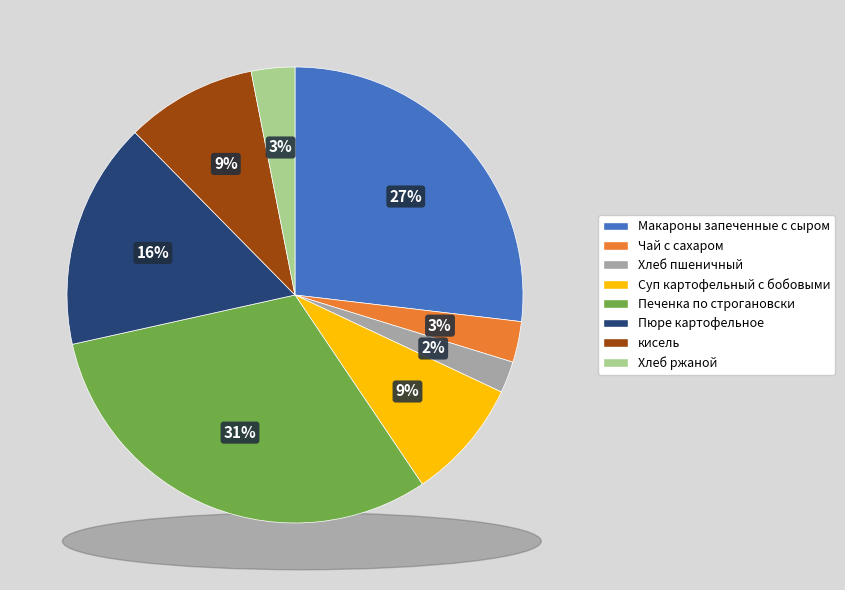

To the nearest percent, what percentage of the pie is Макароны запеченные с сыром?

27%